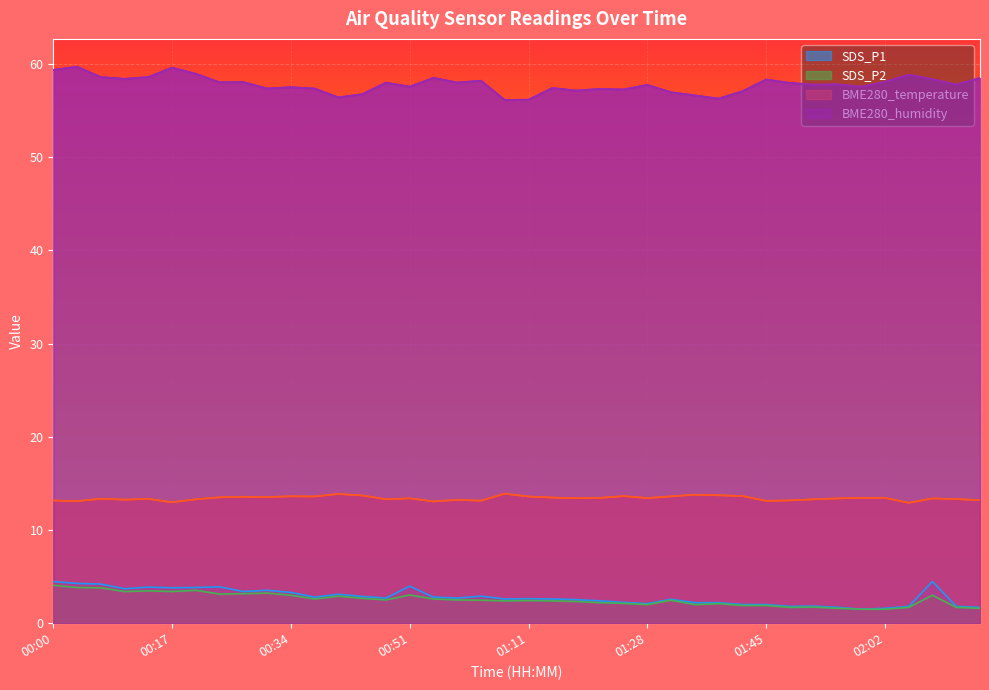

In BME280_temperature, how many points are higher than both neighbors (excluding endpoints)?

12